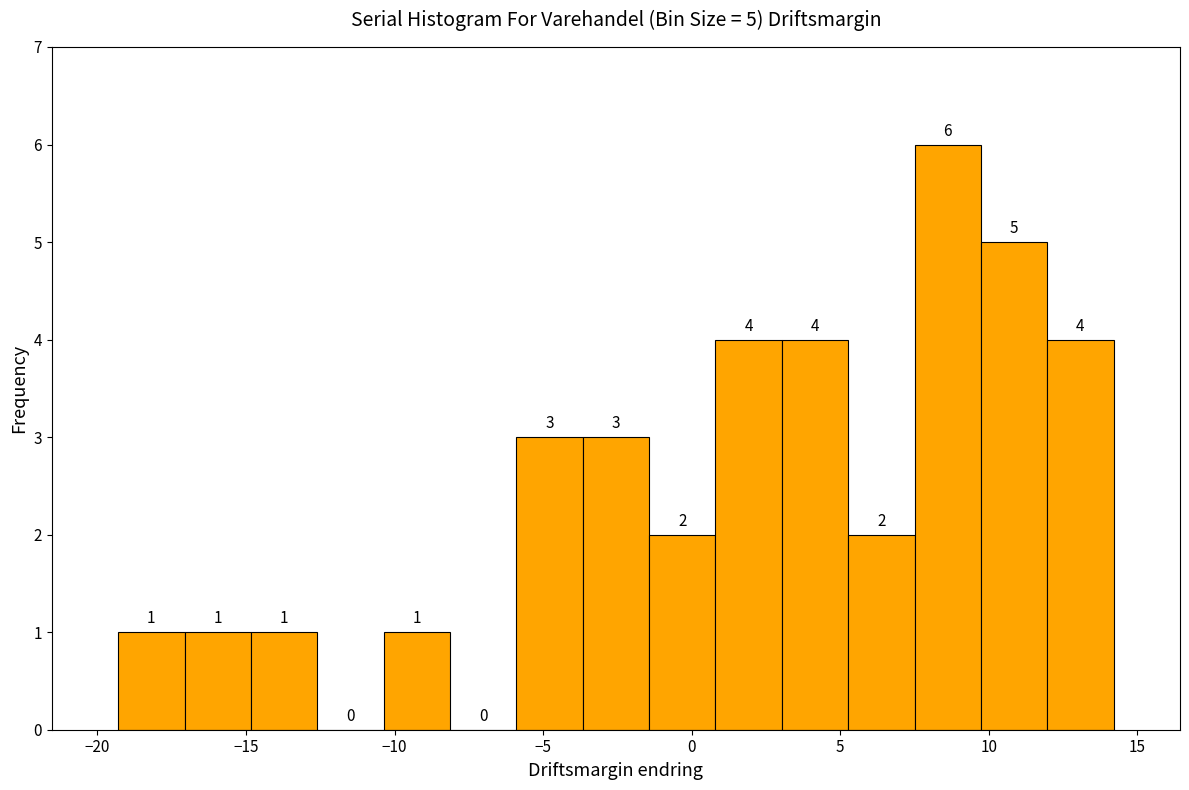

Which range on the x-axis has the tallest bar?

7.5 to 9.5